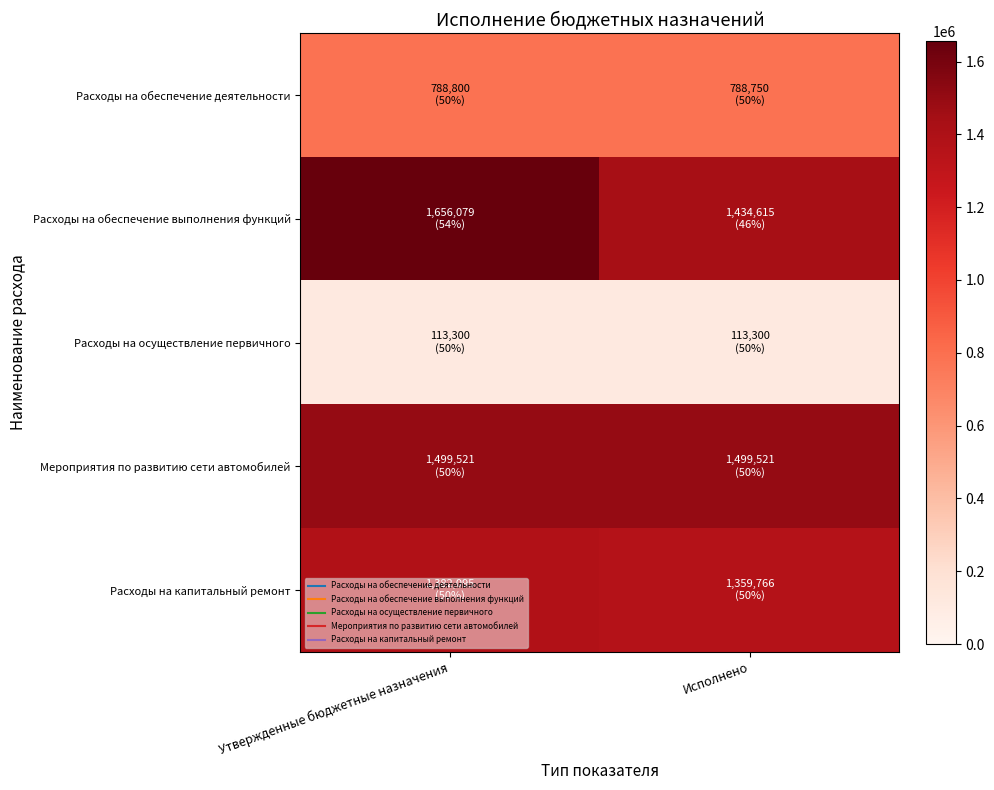

How many categories are shown in the chart?

2